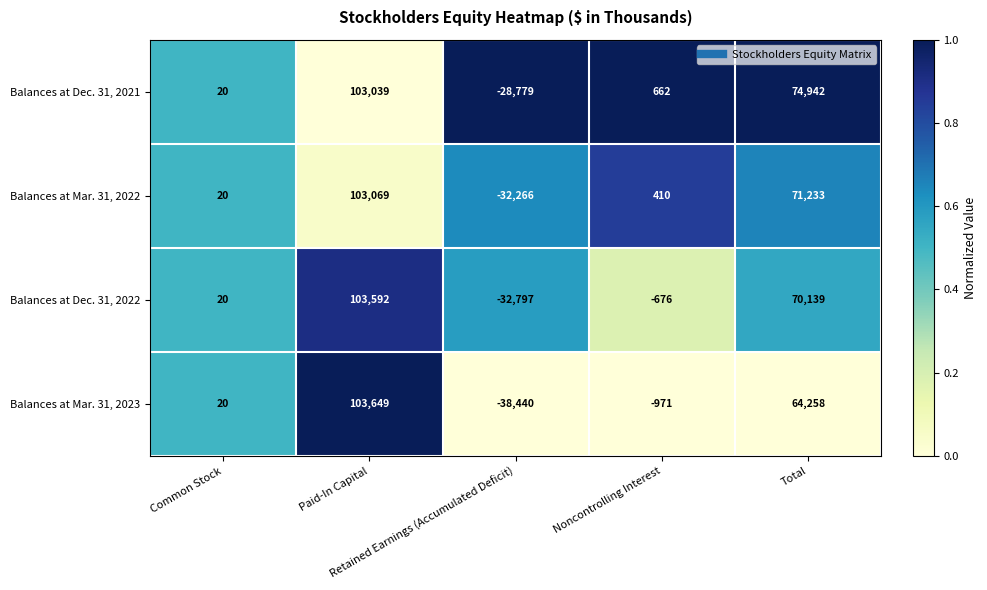

Rank the series by their maximum value, from lowest to highest.

Balances at Dec. 31, 2021, Balances at Mar. 31, 2022, Balances at Dec. 31, 2022, Balances at Mar. 31, 2023